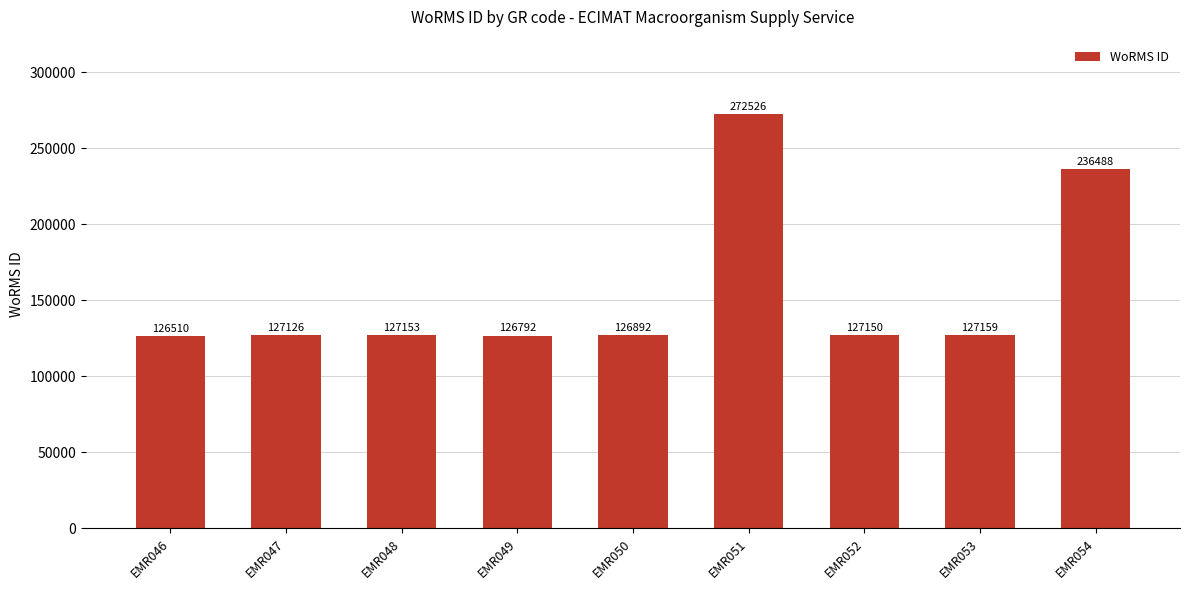

Reading right to left, transcribe all the data shown in this chart.

EMR054=236488	EMR053=127159	EMR052=127150	EMR051=272526	EMR050=126892	EMR049=126792	EMR048=127153	EMR047=127126	EMR046=126510